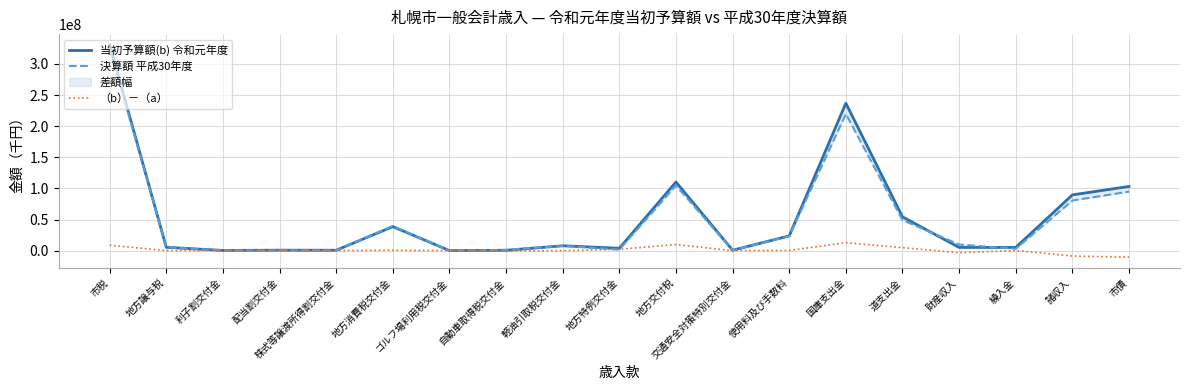

What is the maximum value for （b）－（a）?

12784762